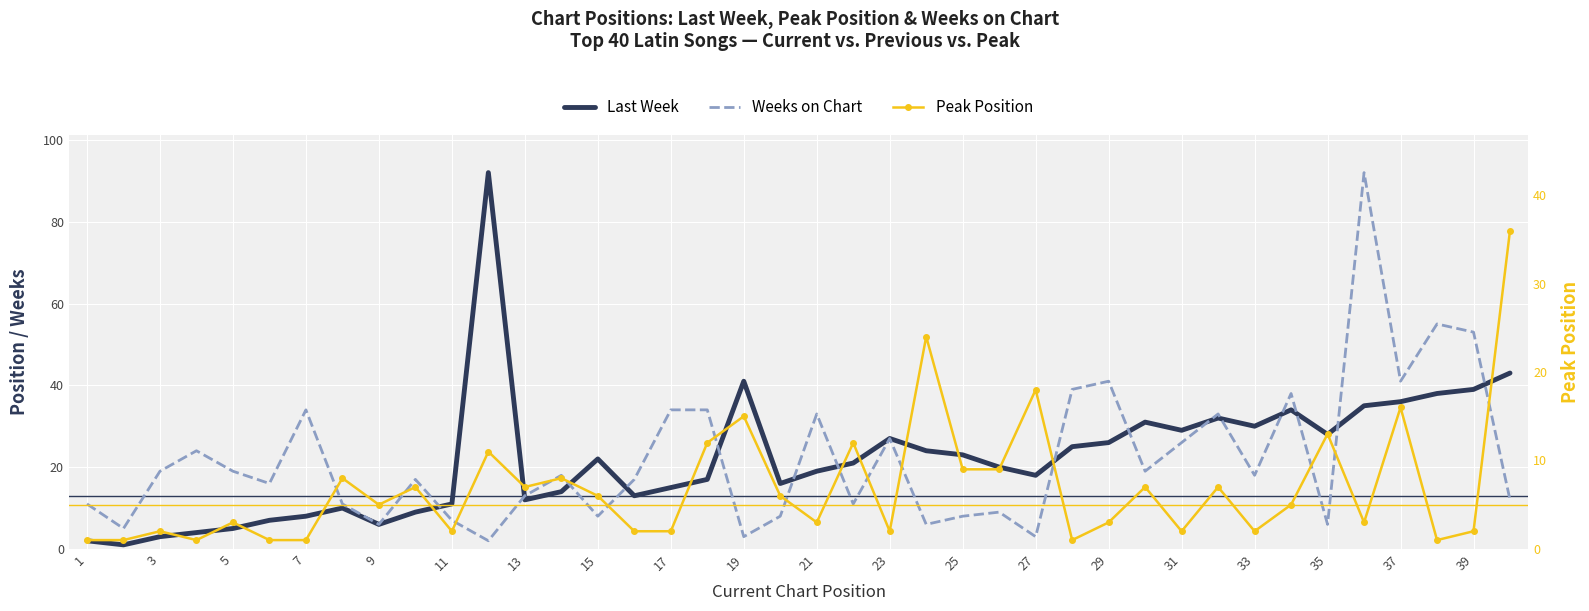

True or false: Peak Position and Last Week intersect in this chart.

False